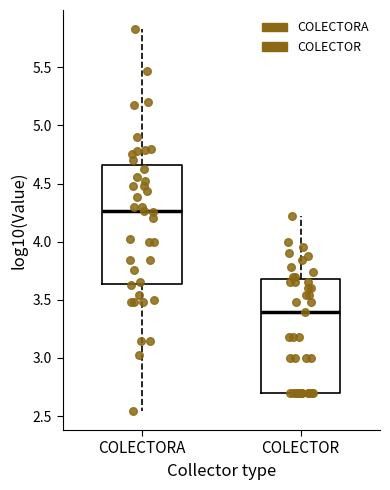

Reading left to right, transcribe this box plot: for each box, give where its median line is, the range the box spans, and where its two whiskers end, as read against the y-axis. The values are not printed on the chart, so give them approximately, as read against the axis.

COLECTORA: median 4.25, box 3.65 to 4.65, whiskers 2.55 to 5.85
COLECTOR: median 3.40, box 2.70 to 3.70, whiskers 2.70 to 4.20